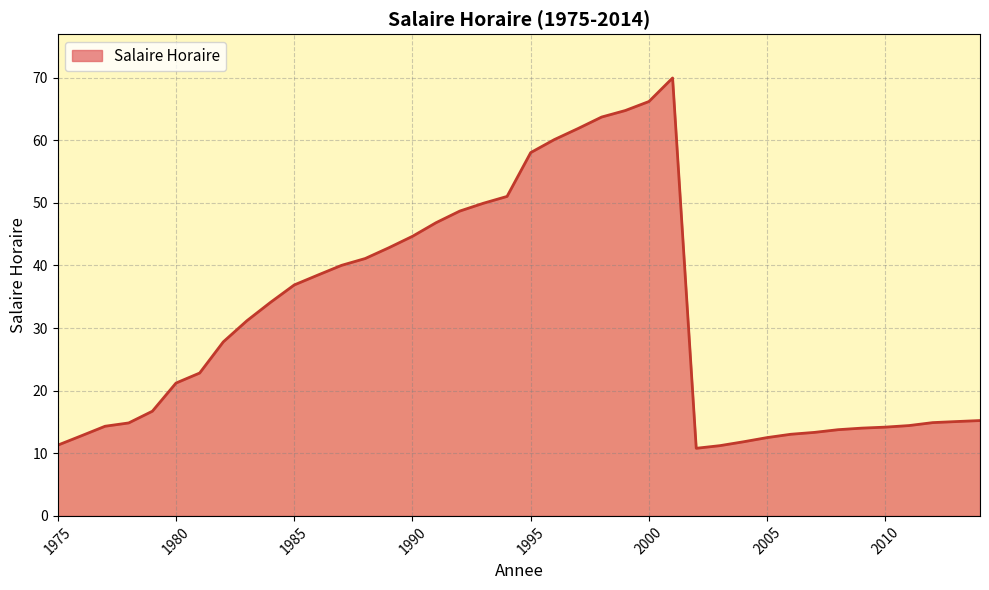

What is the greatest value displayed?

70.0